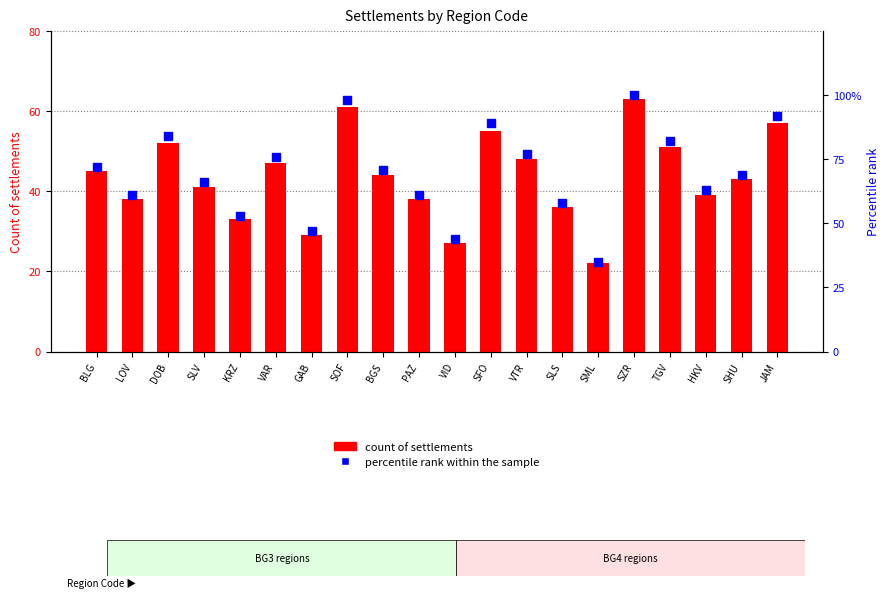

Which series contains the highest Y value?

percentile rank within the sample